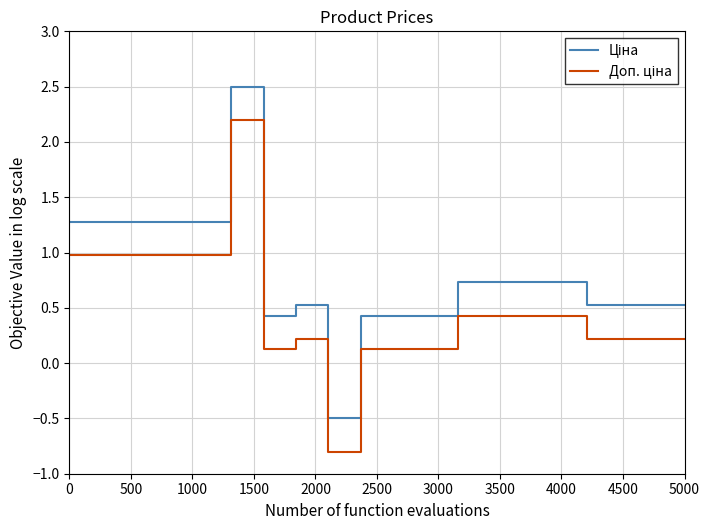

What is the greatest value displayed?

2.5